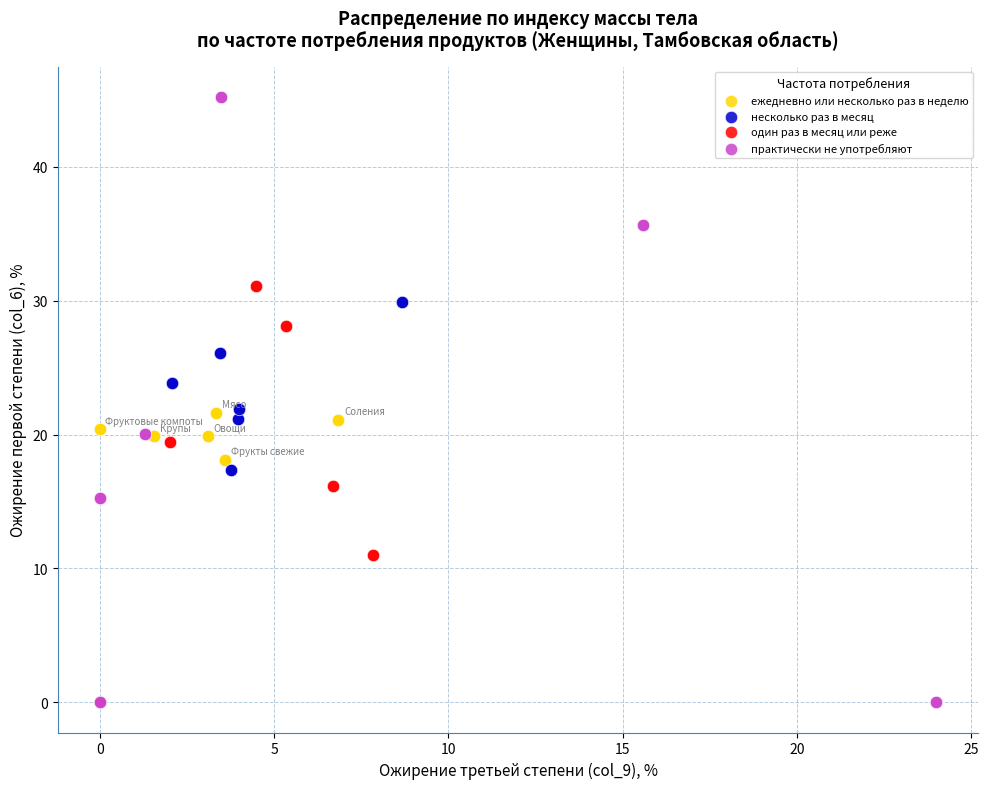

What are all the series names shown in the legend?

ежедневно или несколько раз в неделю, несколько раз в месяц, один раз в месяц или реже, практически не употребляют